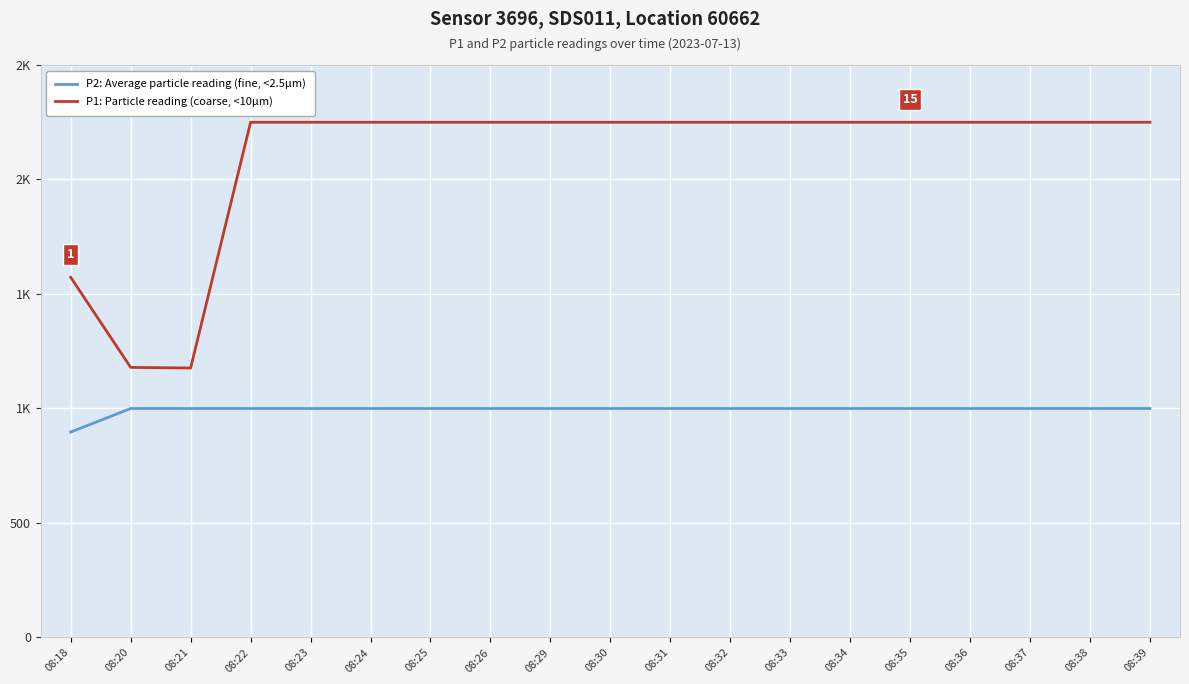

Between 08:34 and 08:26, which is larger?

08:34